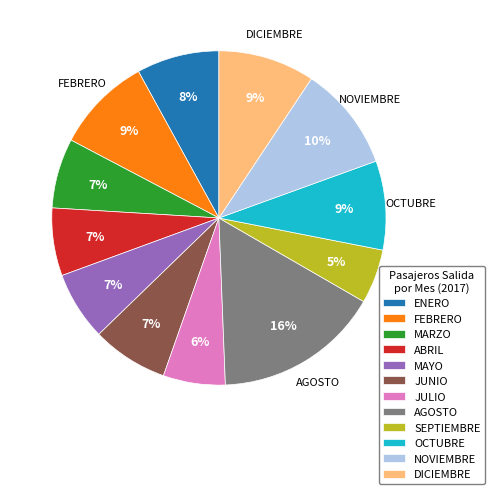

What is the ratio of the value at DICIEMBRE to the value at SEPTIEMBRE?

1.8